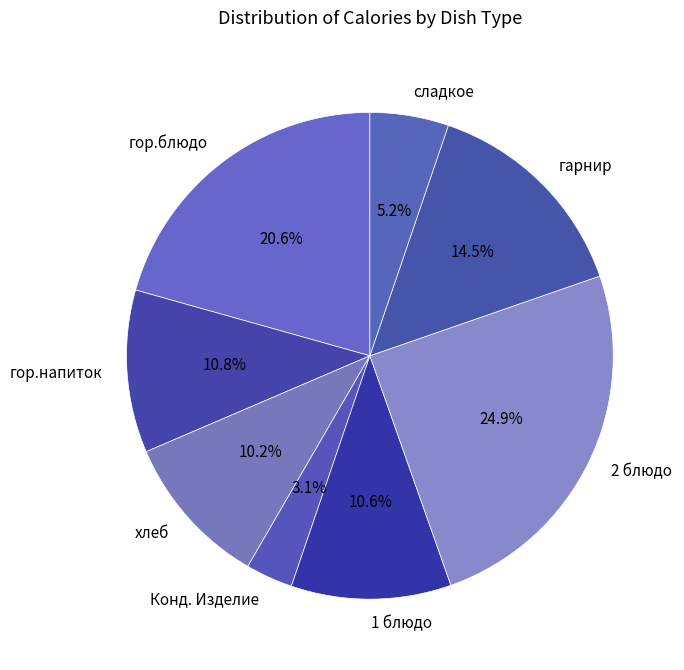

The гор.напиток slice represents 11% of the pie. True or false?

True